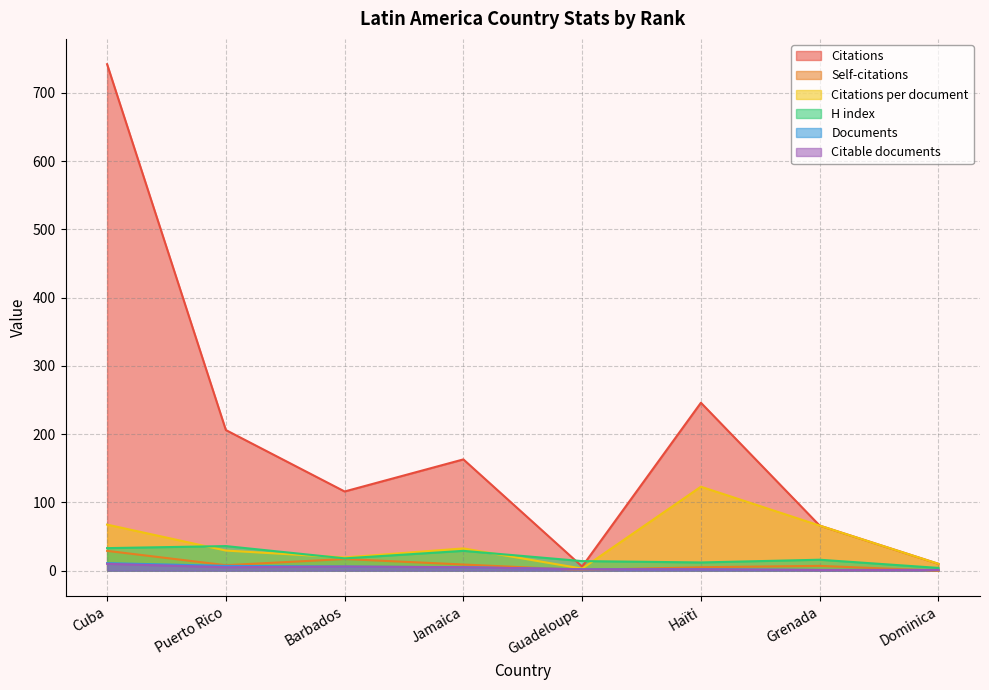

True or false: Citations per document and Documents intersect in this chart.

False